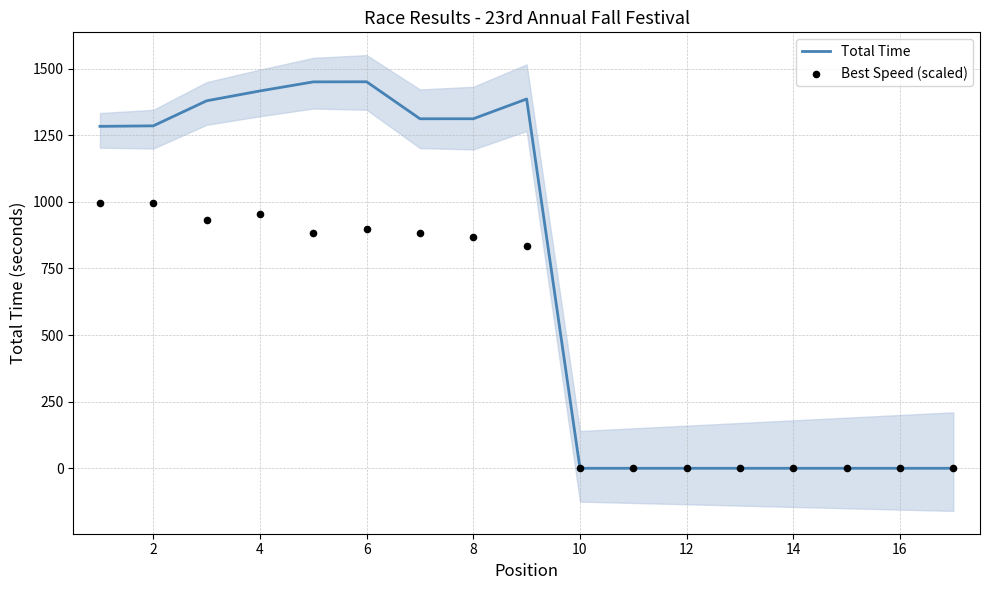

At how many categories does at least one series exceed 306?

9